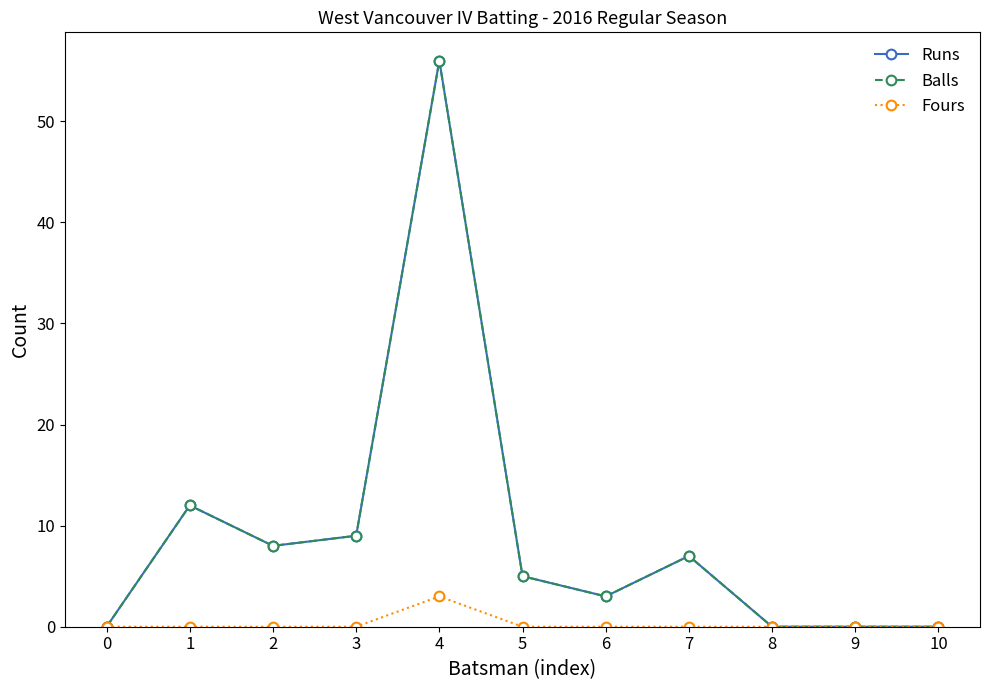

True or false: Balls and Runs cross at least once.

False